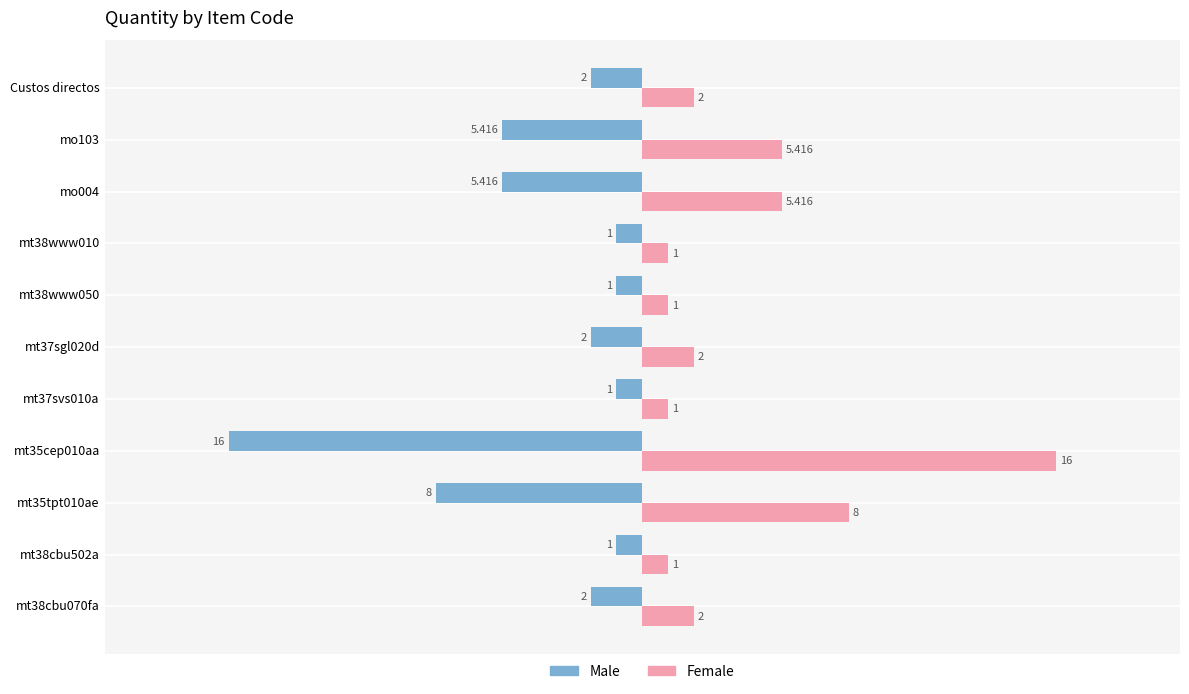

What are all the series names shown in the legend?

Male, Female